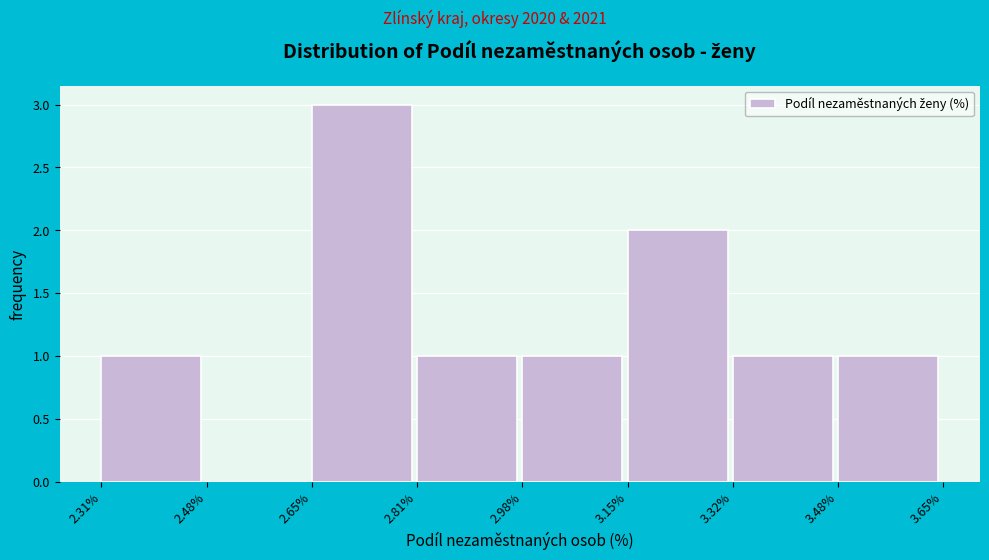

Reading left to right, transcribe this chart: for each bar, give the range it covers on the x-axis and its height. The values are not printed on the chart, so give them approximately, as read against the axis.

2.31% to 2.48%: 1
2.48% to 2.65%: 0
2.65% to 2.81%: 3
2.81% to 2.98%: 1
2.98% to 3.15%: 1
3.15% to 3.32%: 2
3.32% to 3.48%: 1
3.48% to 3.65%: 1